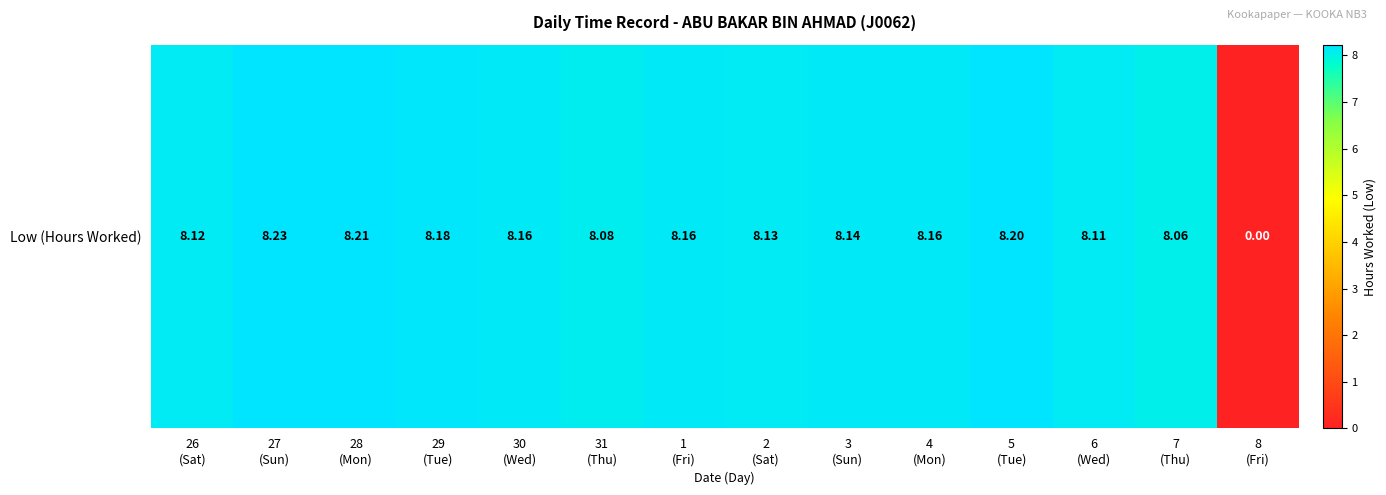

Reading right to left, extract all data points from this chart.

8
(Fri)=0.0	7
(Thu)=8.1	6
(Wed)=8.1	5
(Tue)=8.2	4
(Mon)=8.2	3
(Sun)=8.1	2
(Sat)=8.1	1
(Fri)=8.2	31
(Thu)=8.1	30
(Wed)=8.2	29
(Tue)=8.2	28
(Mon)=8.2	27
(Sun)=8.2	26
(Sat)=8.1